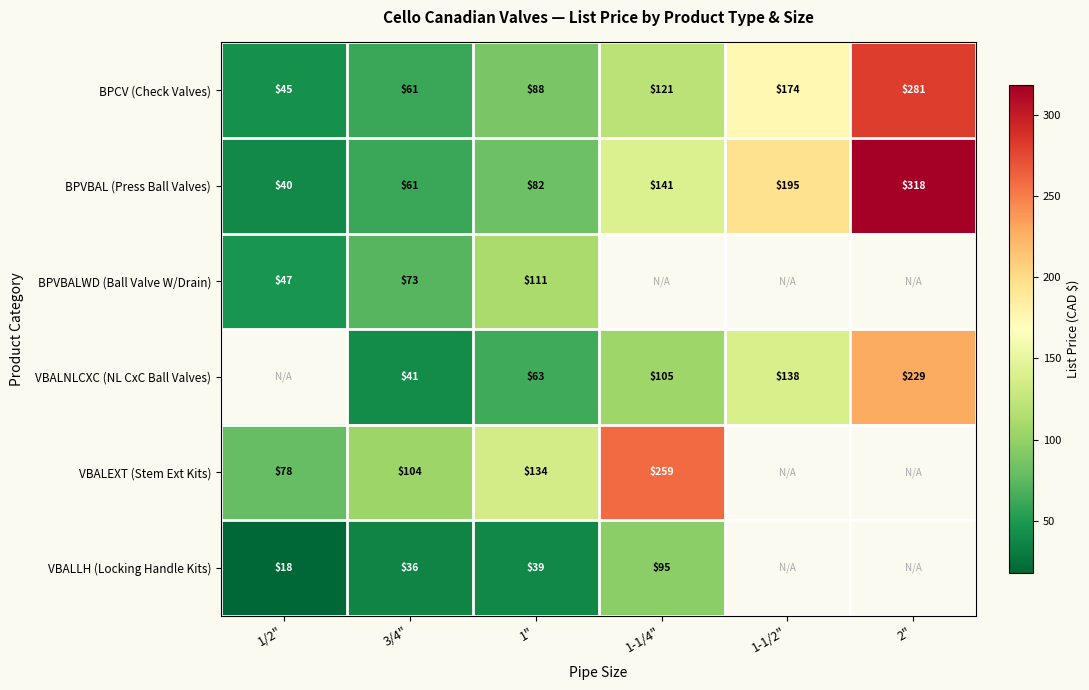

Is the value of BPVBALWD (Ball Valve W/Drain) at 1" greater than the value of BPCV (Check Valves) at 2"?

No